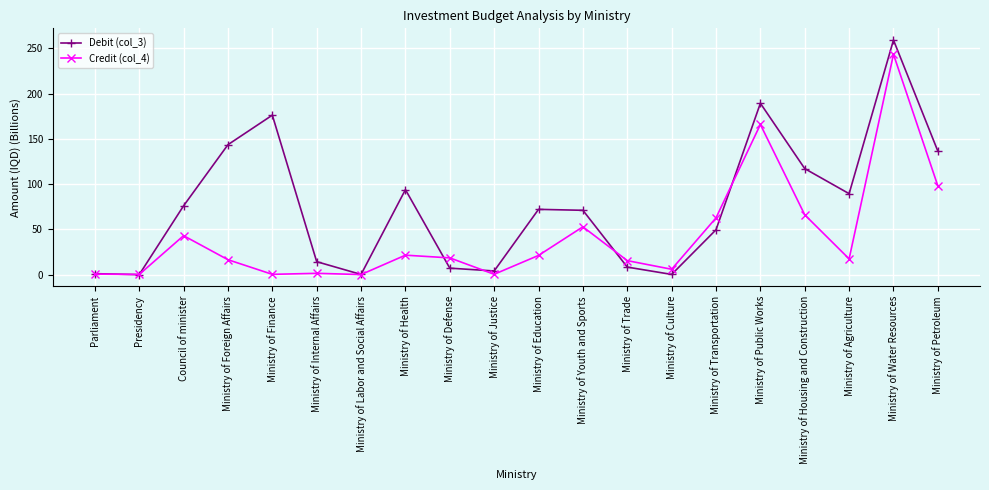

The value of Debit (col_3) at Ministry of Defense is 7.2. True or false?

True